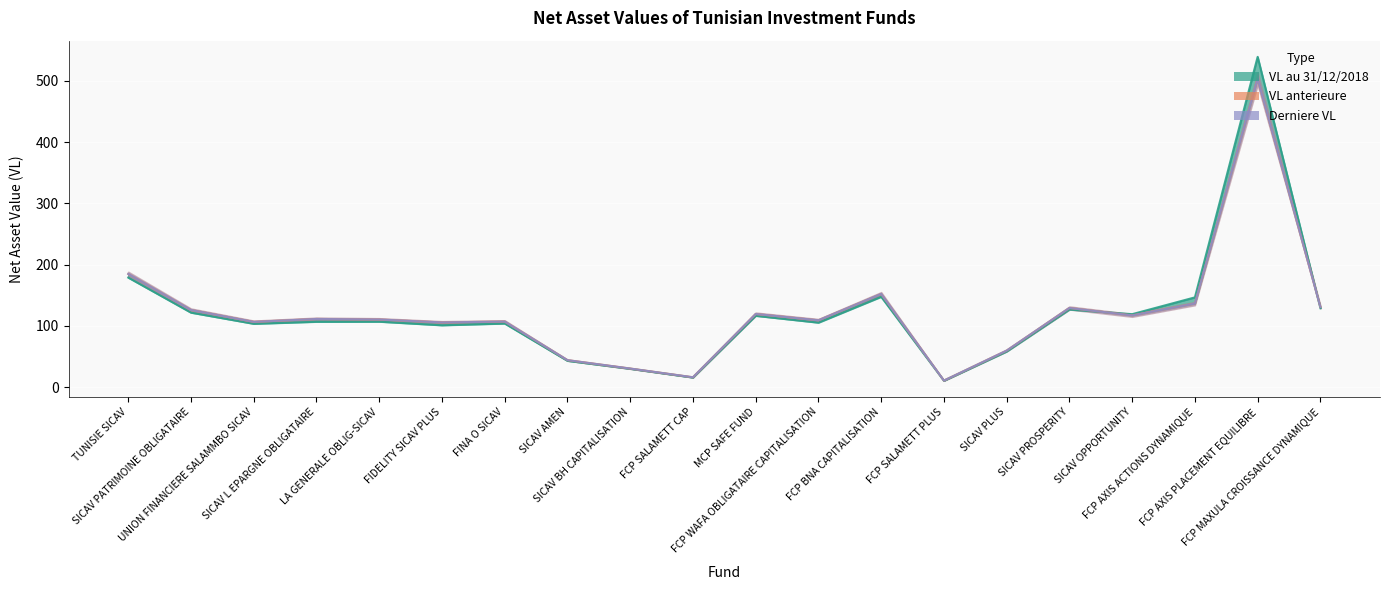

Which category has the highest value in the Derniere VL series?

FCP AXIS PLACEMENT EQUILIBRE